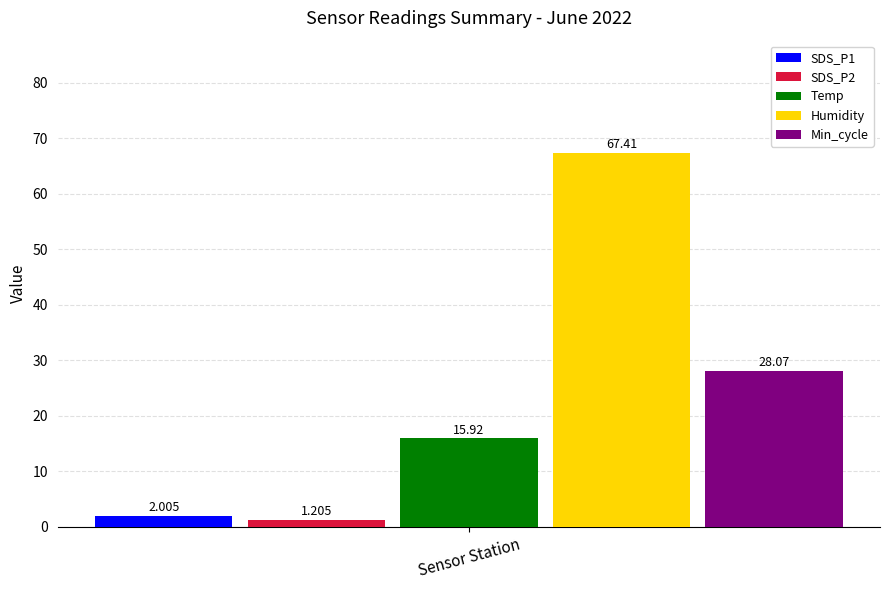

List the labels in order of SDS_P1 value, smallest first.

Sensor Station